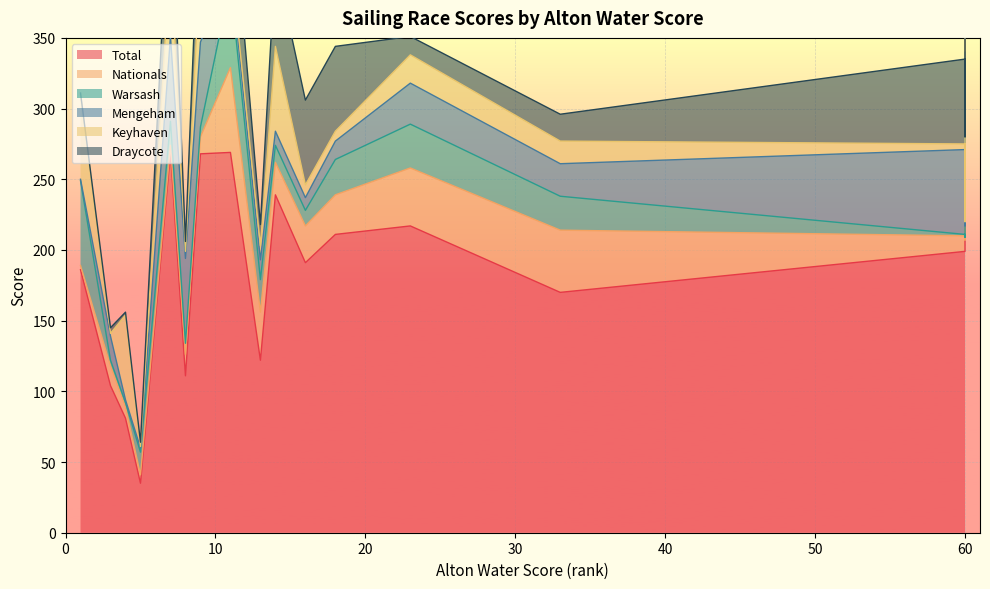

What is the smallest value displayed?

1